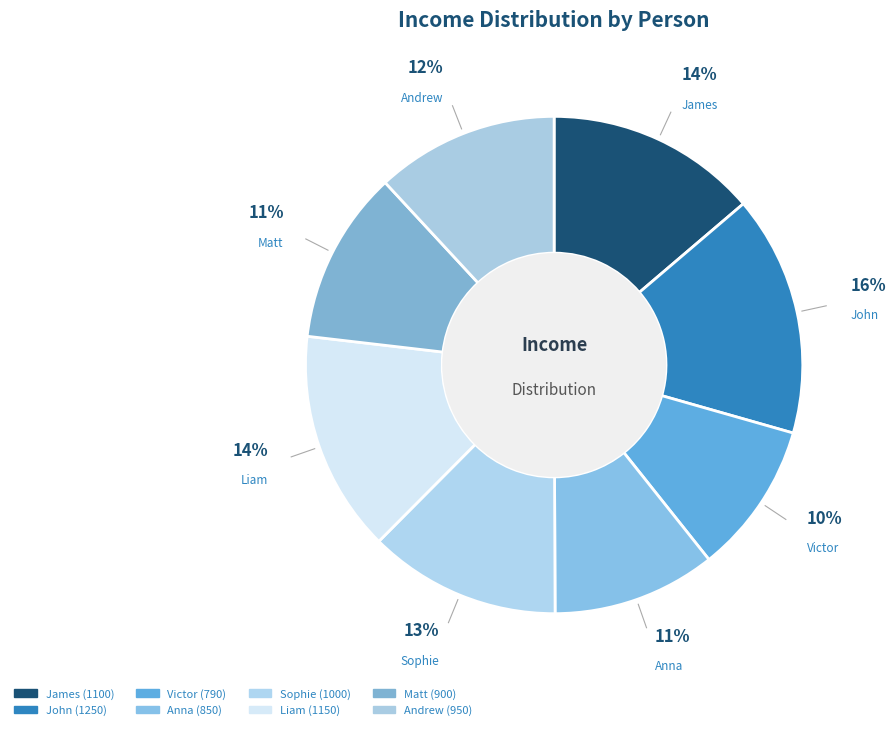

To the nearest percent, what percentage of the pie is Anna?

11%